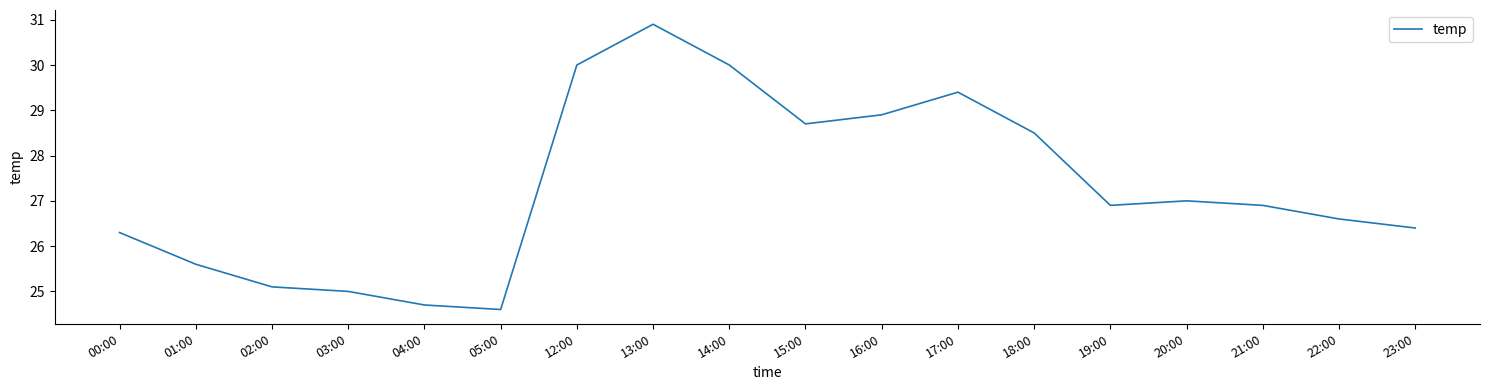

How many values are below 26?

5